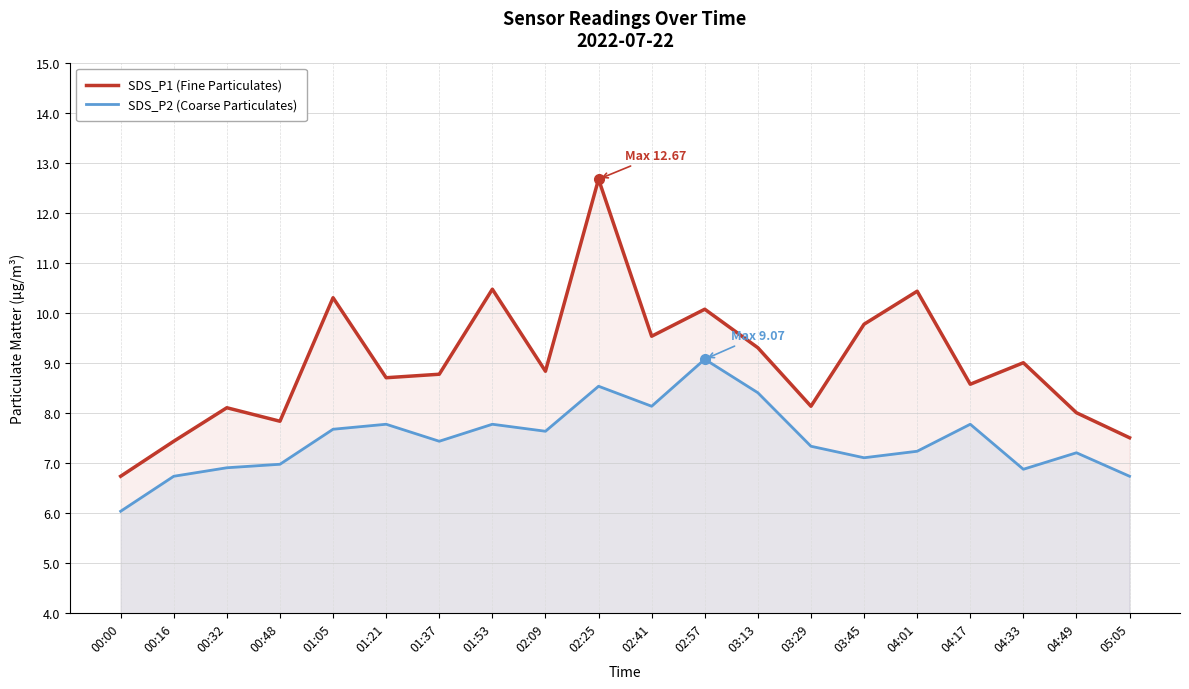

At which label does SDS_P1 (Fine Particulates) reach its peak?

02:25